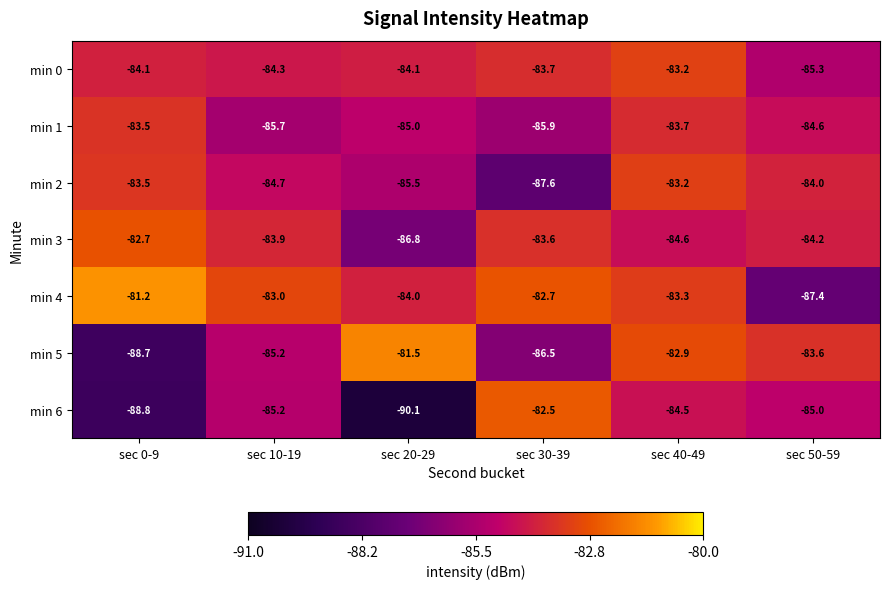

Which series has the largest total across all categories?

min 4